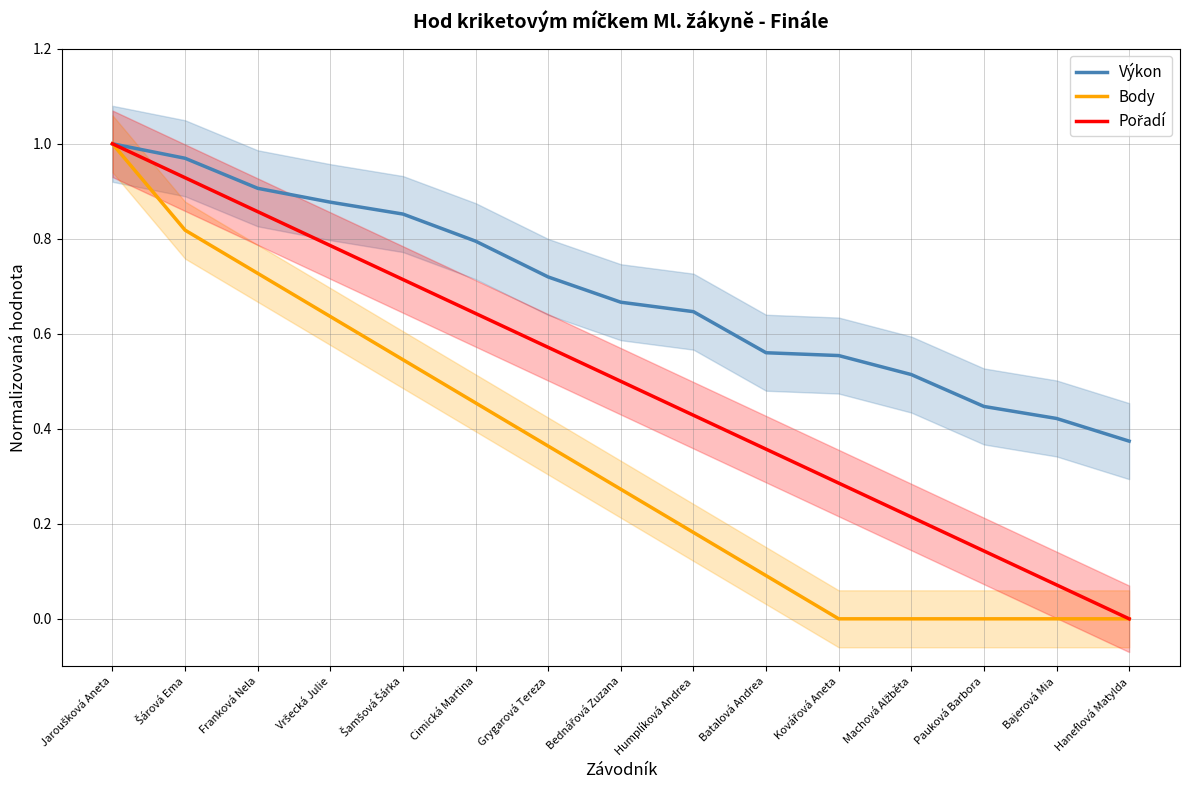

Which series changed the most between Jaroušková Aneta and Kovářová Aneta?

Body